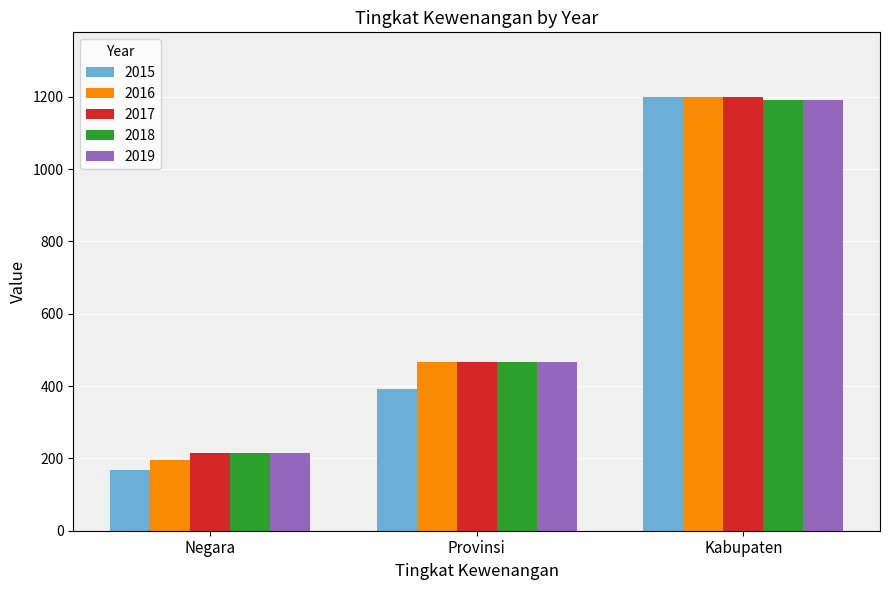

What is the sum of the 2019 values at Provinsi and Negara?

681.5